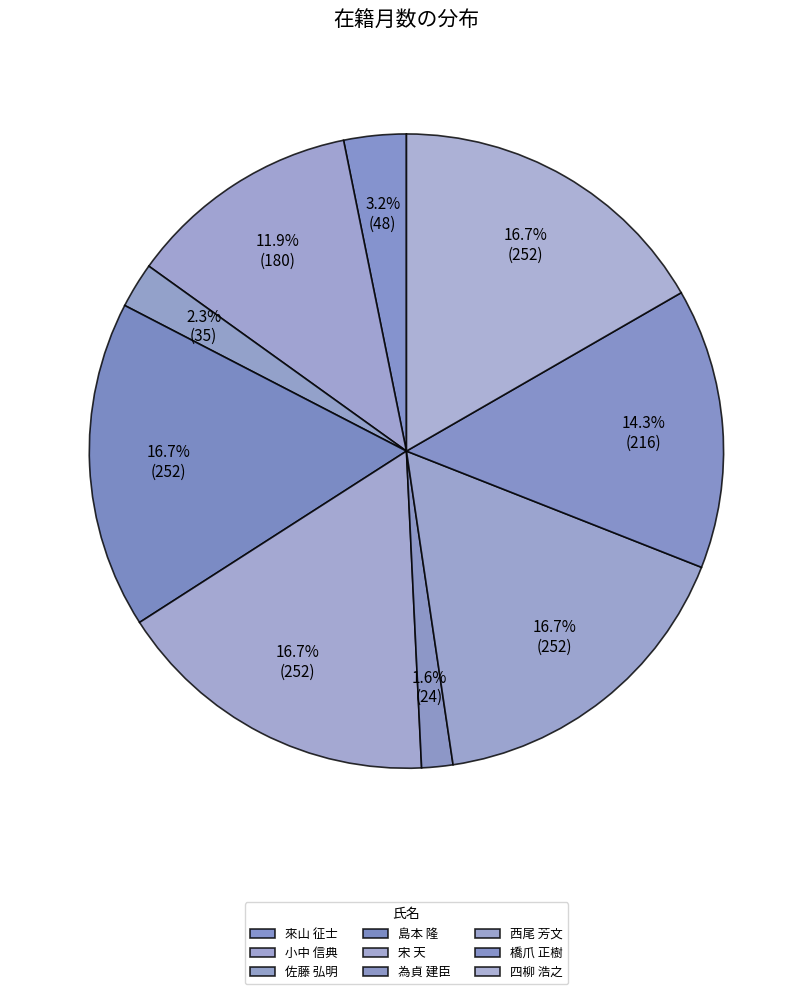

Rank the categories by value from lowest to highest.

為貞 建臣, 佐藤 弘明, 來山 征士, 小中 信典, 橋爪 正樹, 島本 隆, 宋 天, 西尾 芳文, 四柳 浩之